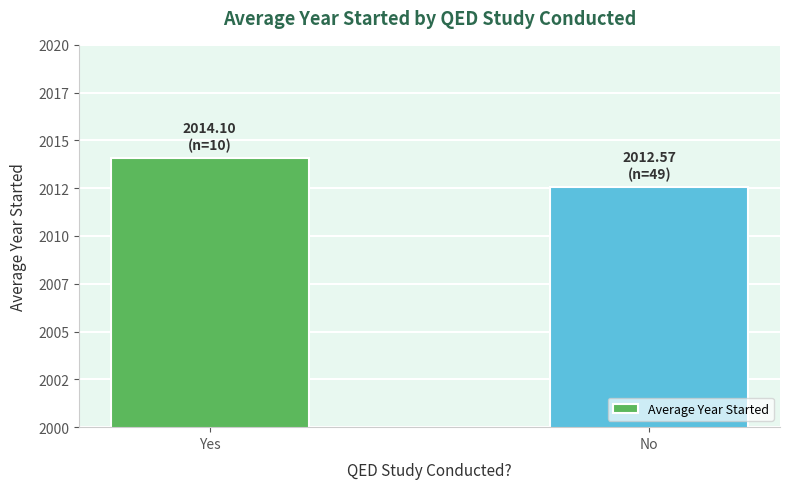

Reading right to left, extract all data points from this chart.

2012.6	2014.1